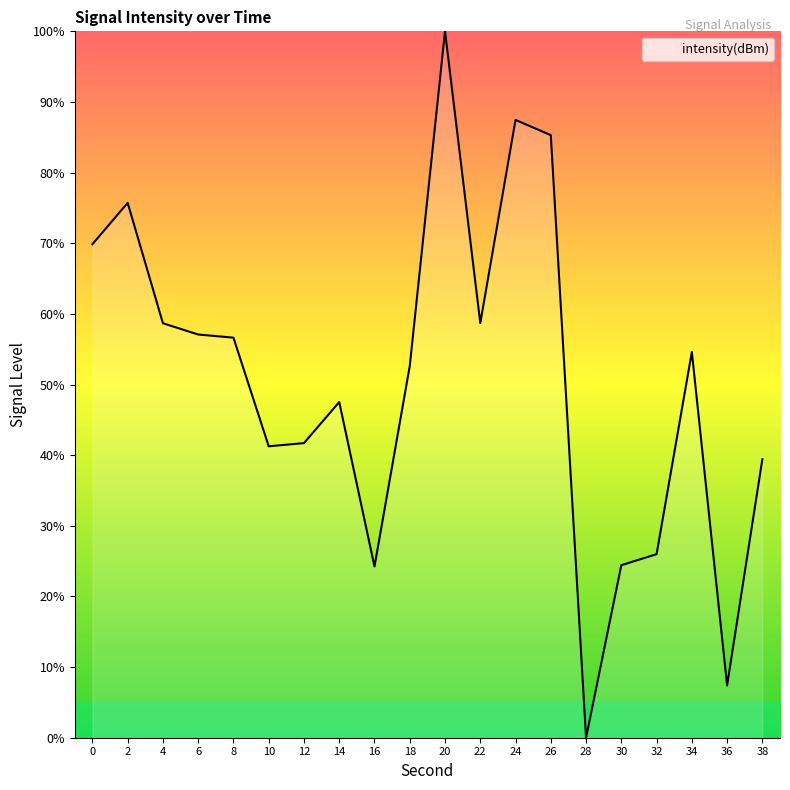

The value at 28 is 0.0. True or false?

True